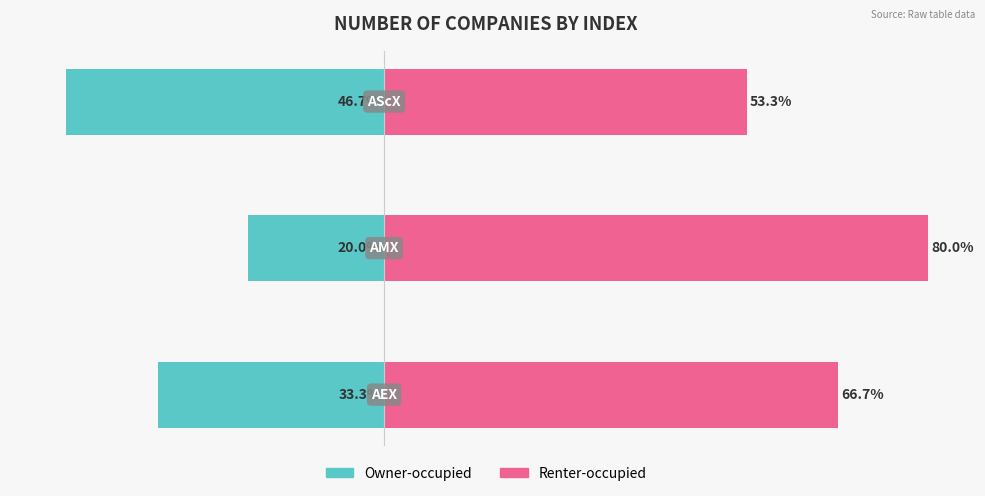

Is it true that Renter-occupied equals 75.7 at −20?

False